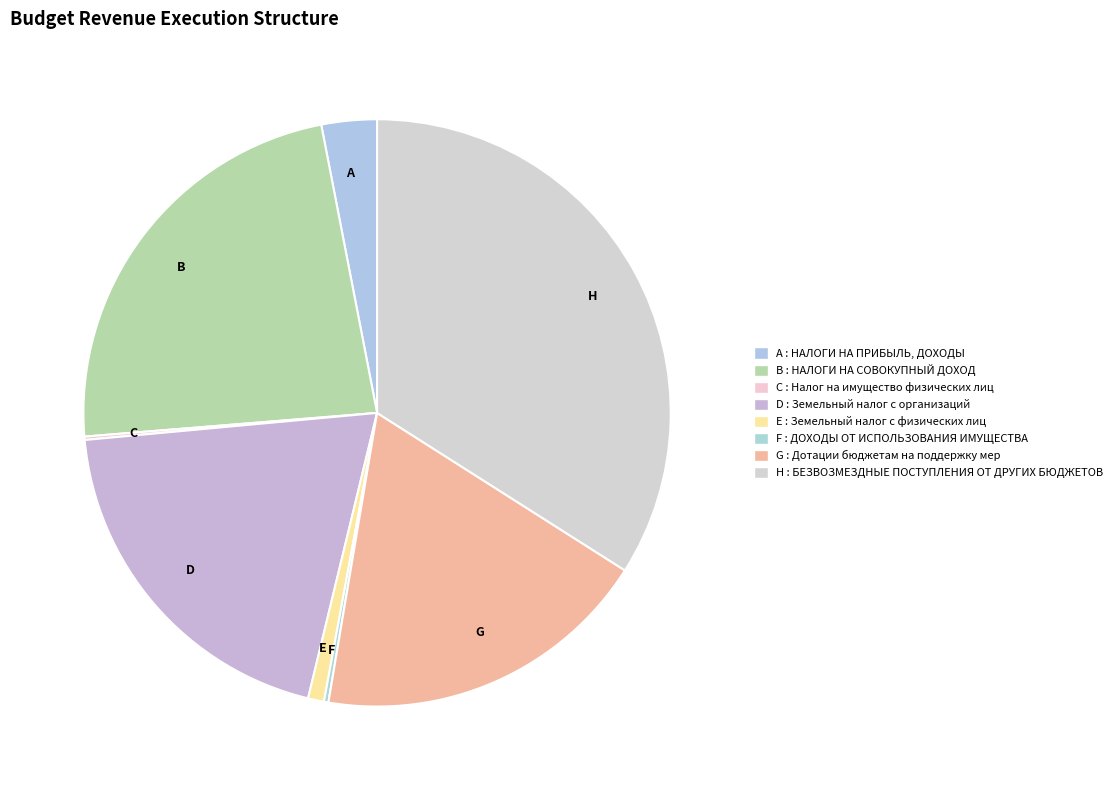

How many segments does this pie chart have?

8